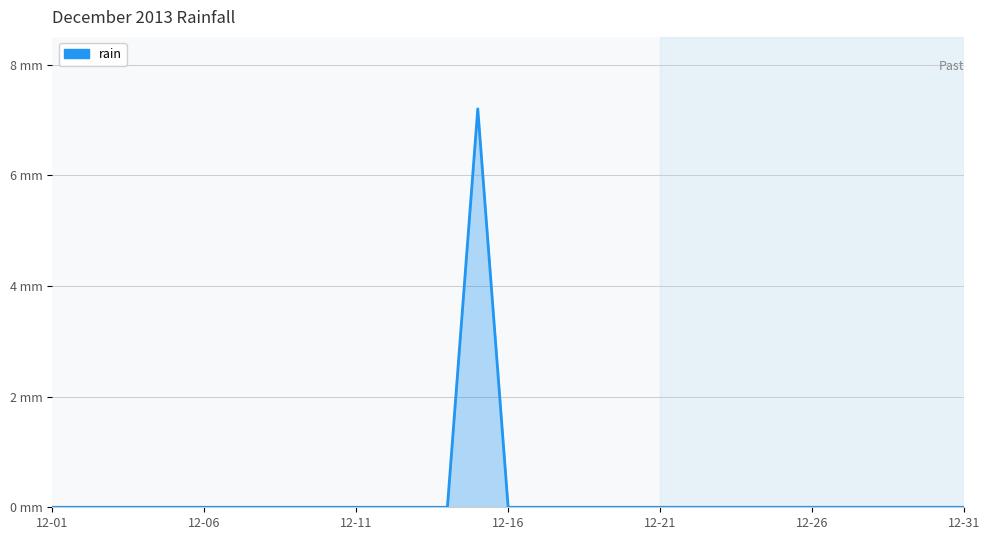

What is the difference between the maximum and minimum values?

7.2